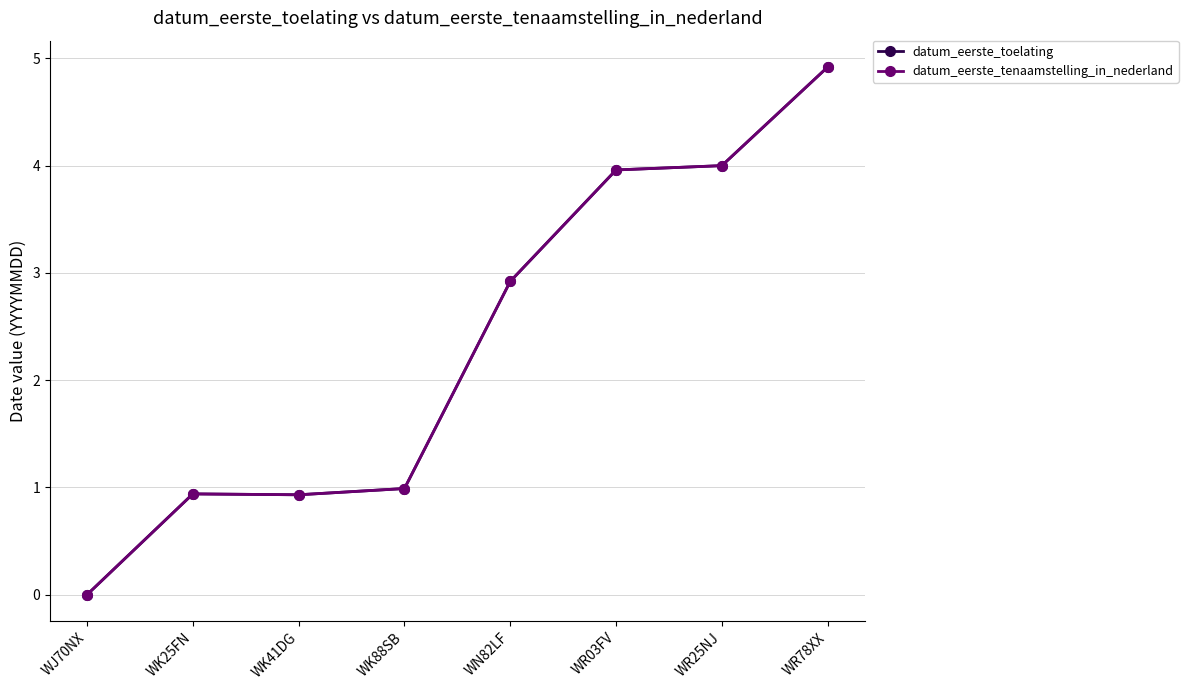

Which category has the lowest value in the datum_eerste_toelating series?

WJ70NX